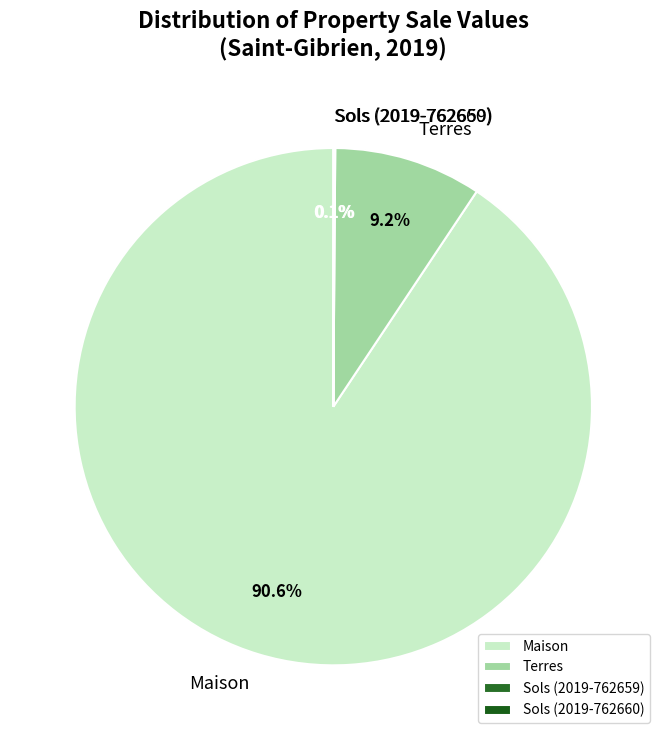

What portion of the pie excludes Maison?

9.4%